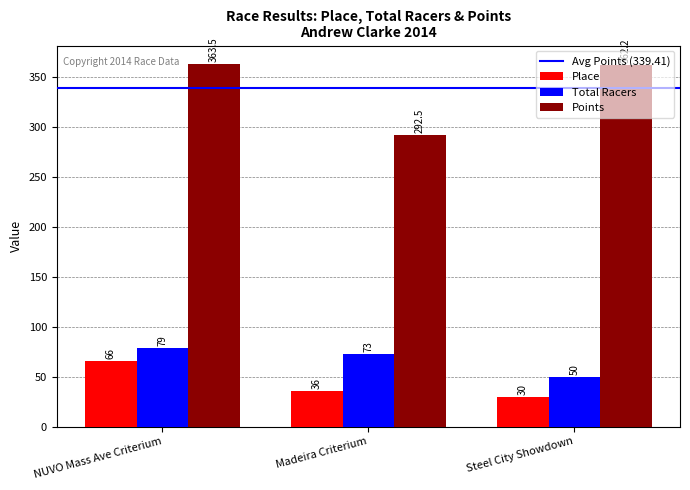

What is the sum of the Place values at Steel City Showdown and NUVO Mass Ave Criterium?

96.0